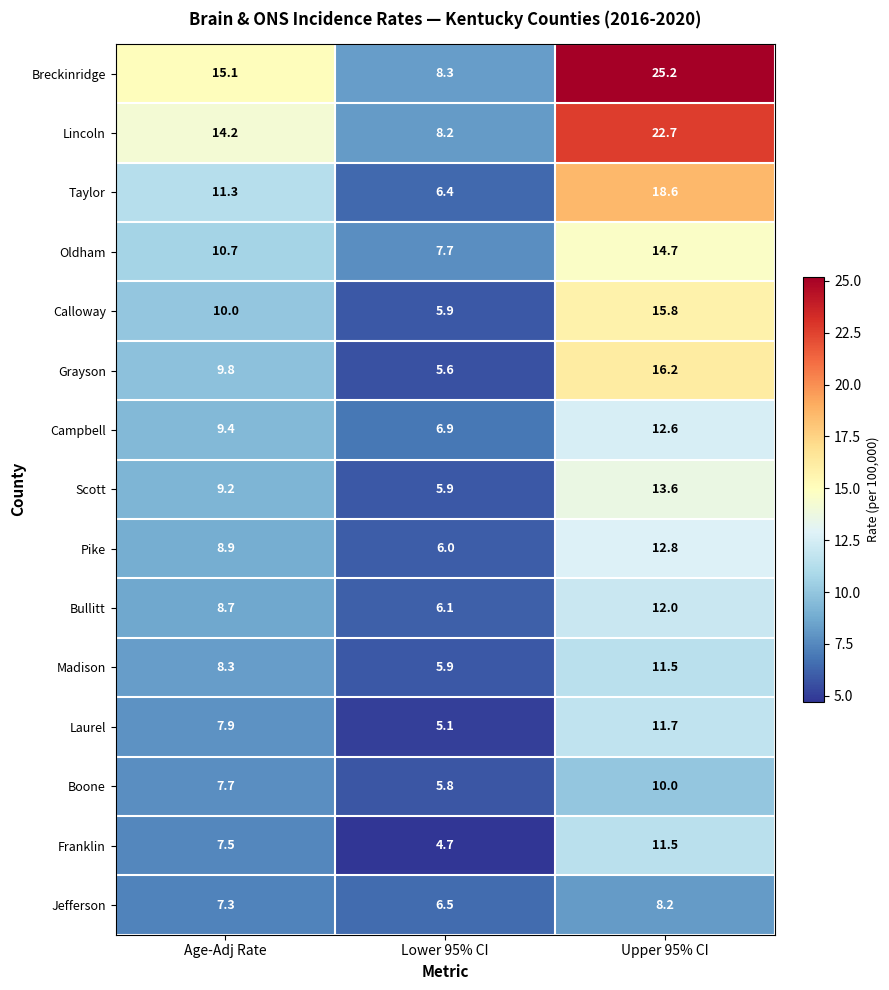

What is the sum of the Campbell values at Lower 95% CI and Age-Adj Rate?

16.3